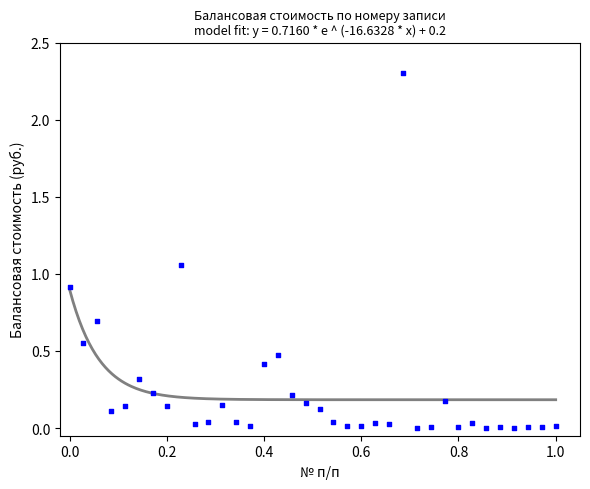

What is the range of X values (max minus min)?

1.0